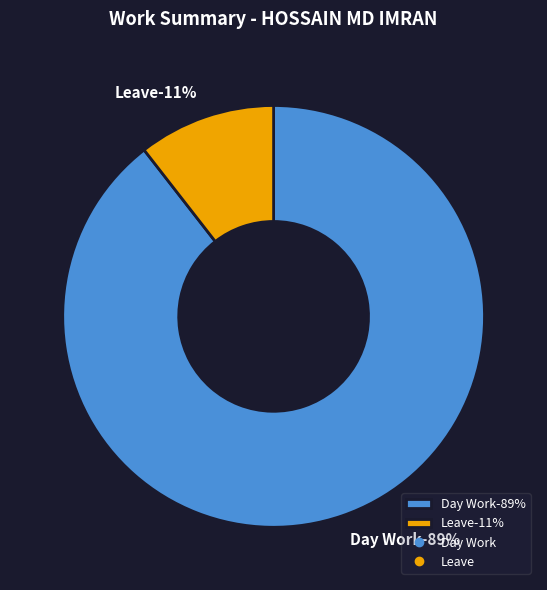

Which slice is the largest?

Day Work